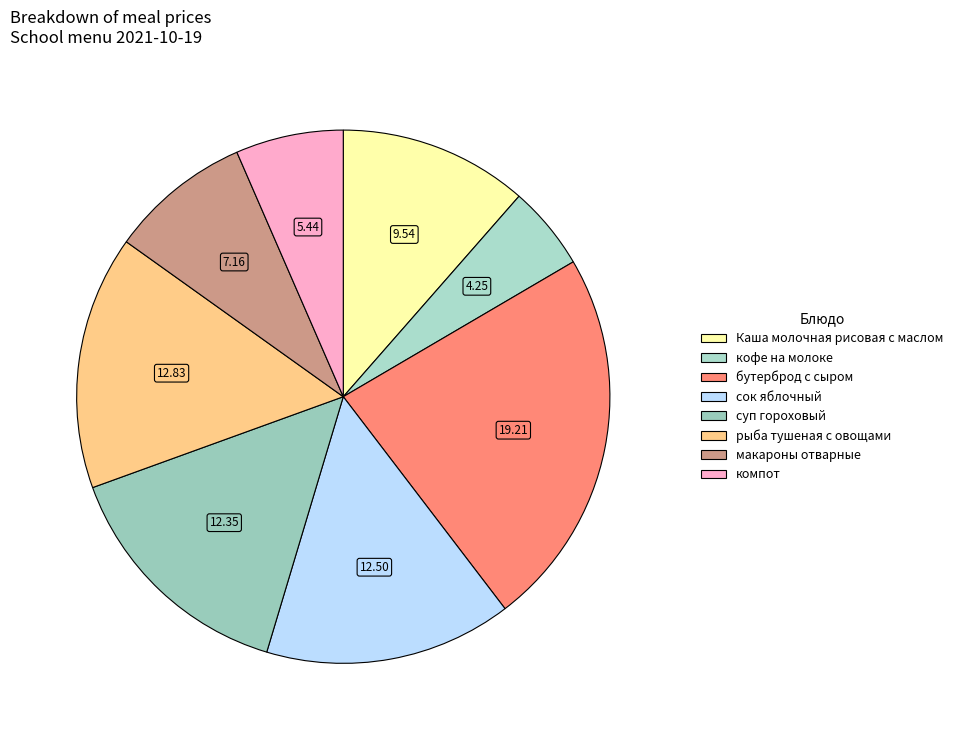

Between суп гороховый and бутерброд с сыром, which is larger?

бутерброд с сыром